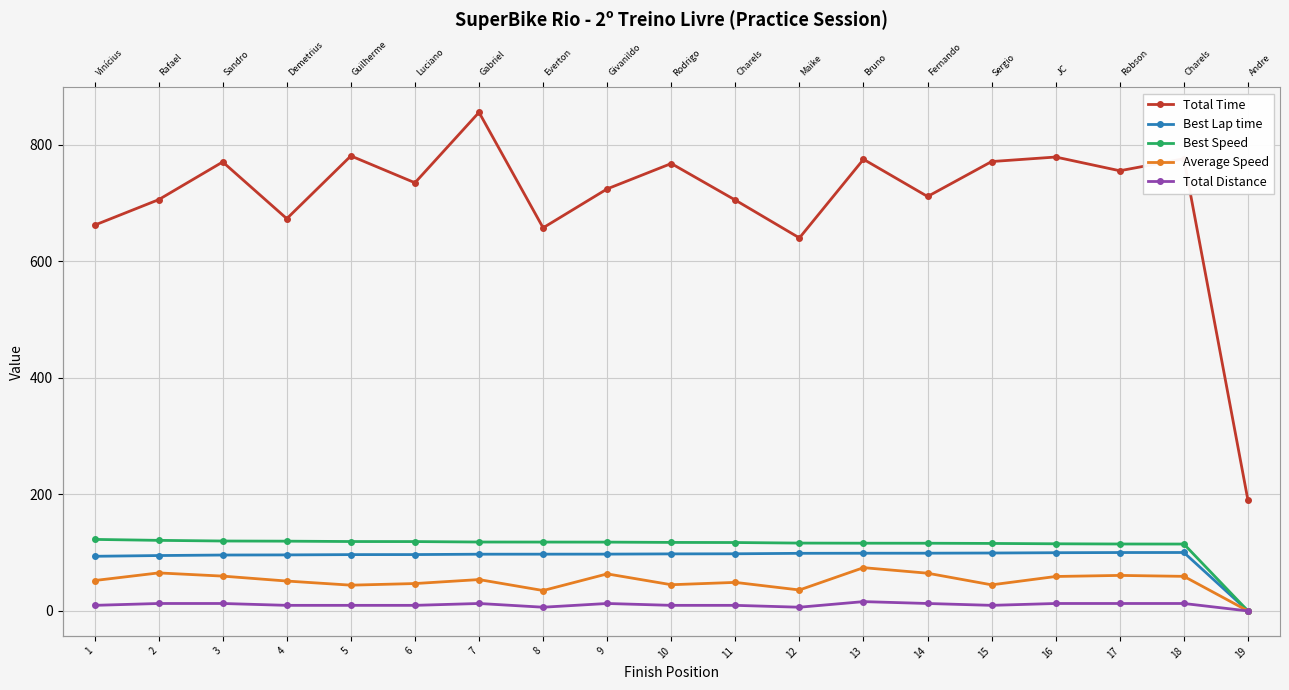

At which category does Total Time reach its first local peak?

3